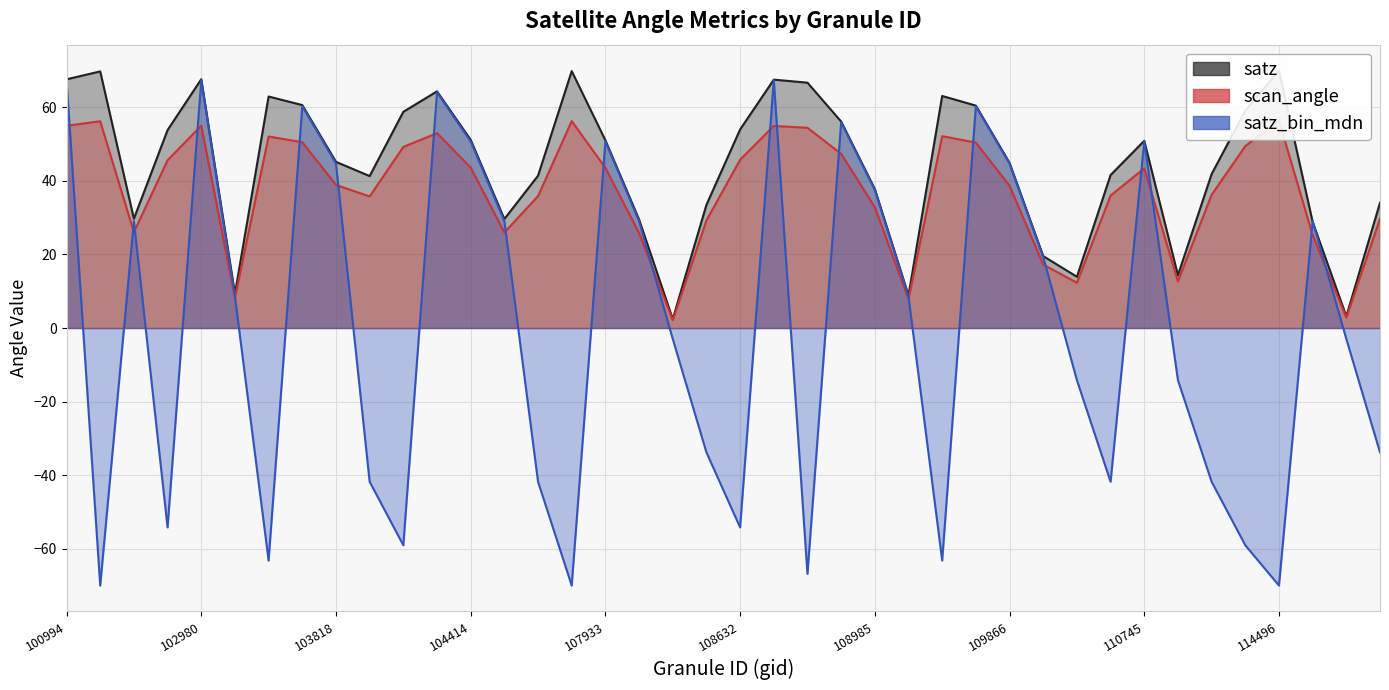

What is the smallest value displayed?

-69.9